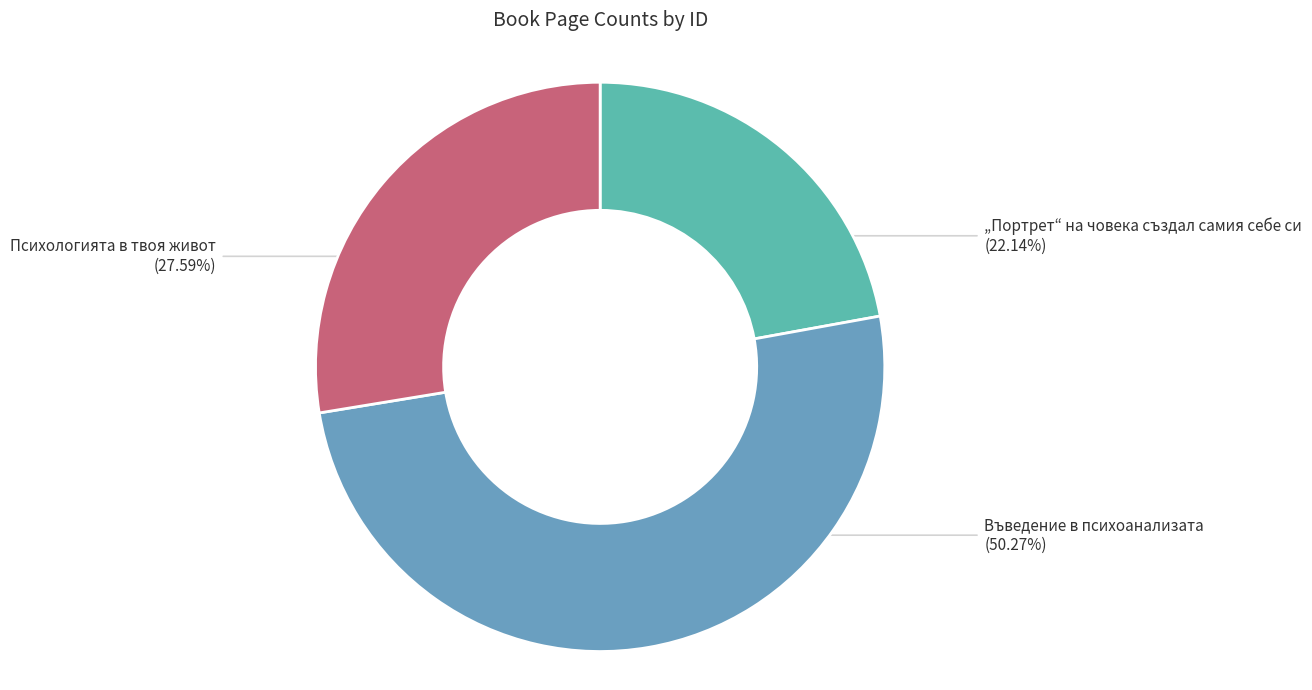

How many slices are in this pie chart?

3